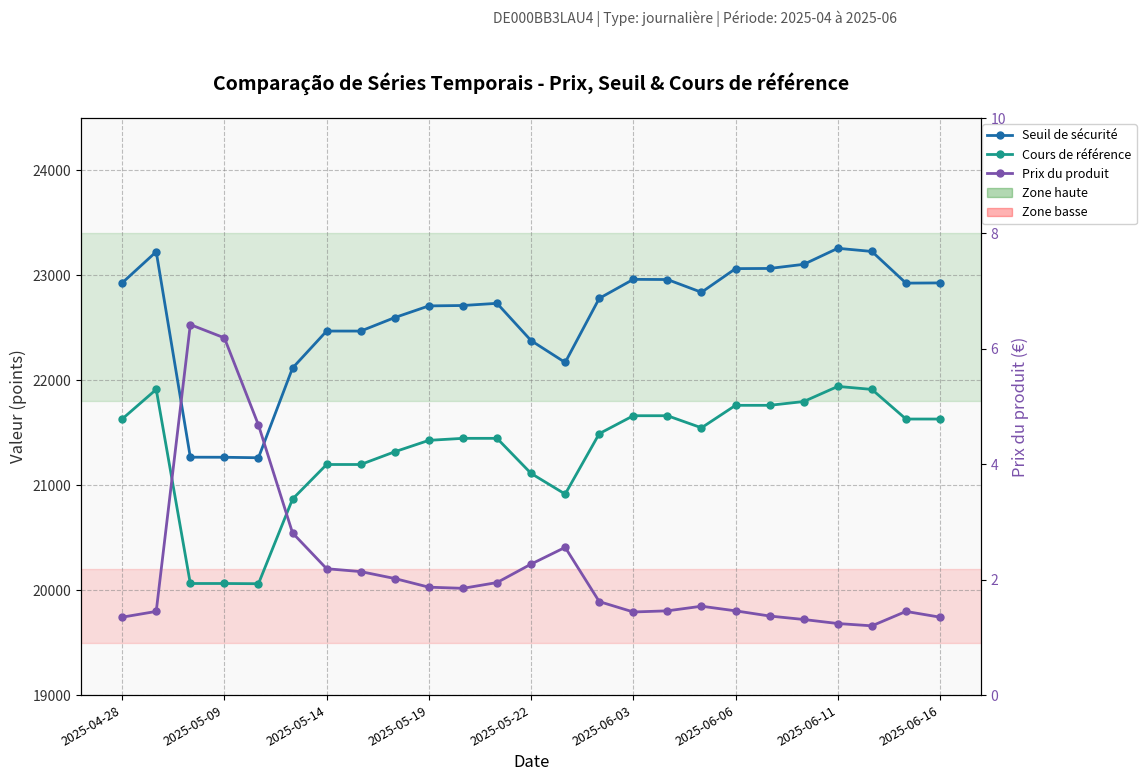

What is the value of the Cours de référence point at the 6th from the left?

20868.1